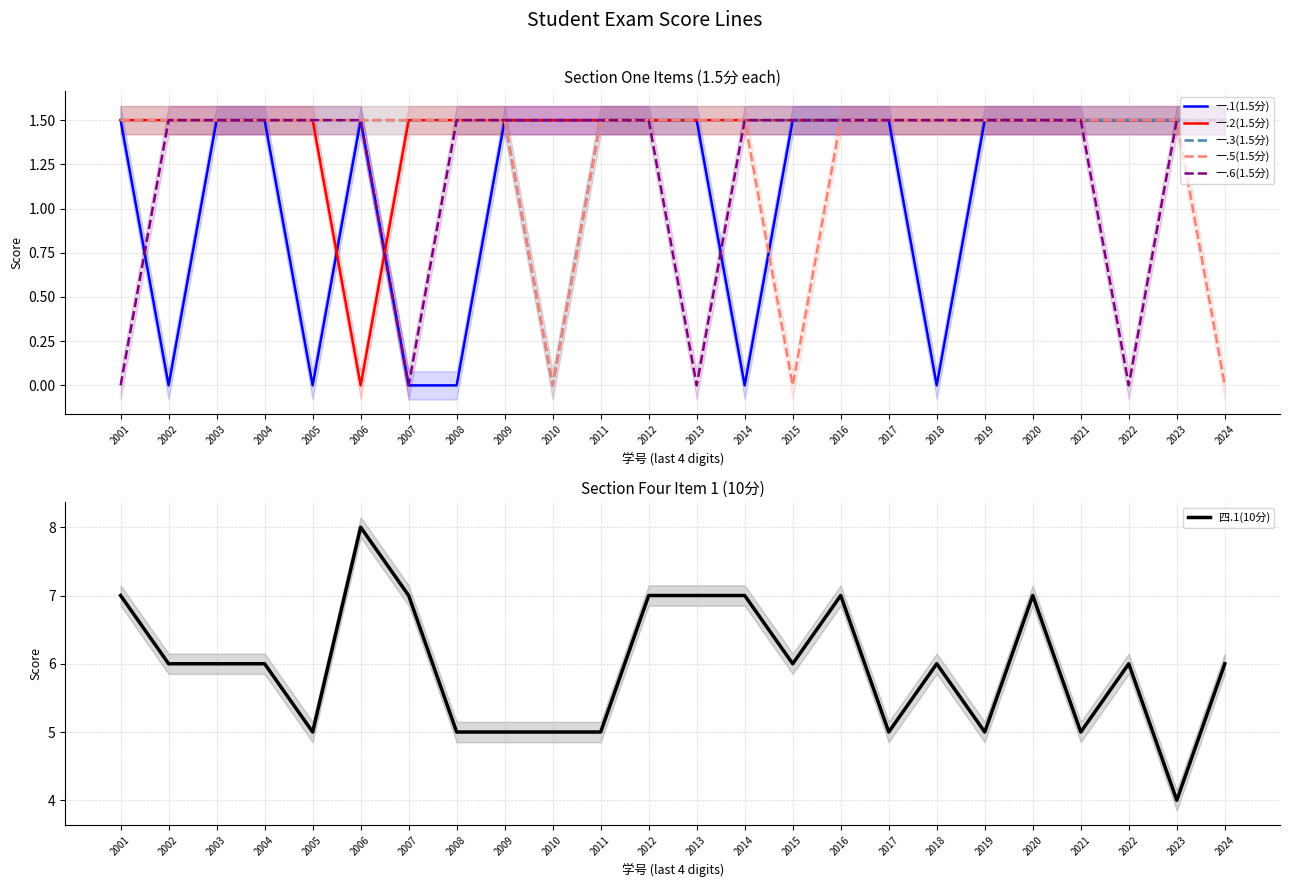

True or false: 一.2(1.5分) has a value of 2.2 at 2023.

False